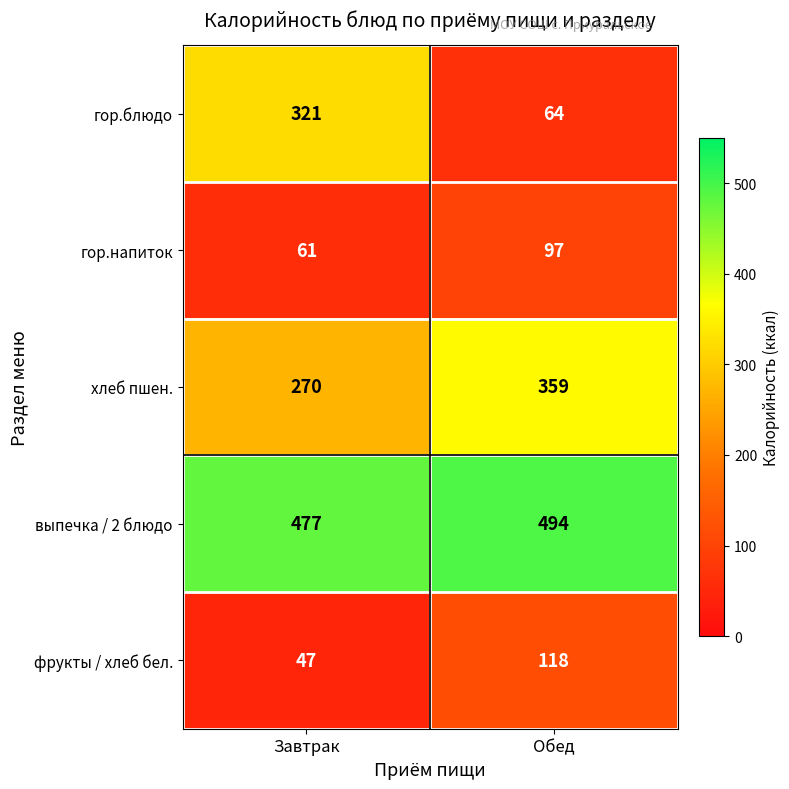

What is the difference between the гор.блюдо values at Завтрак and Обед?

257